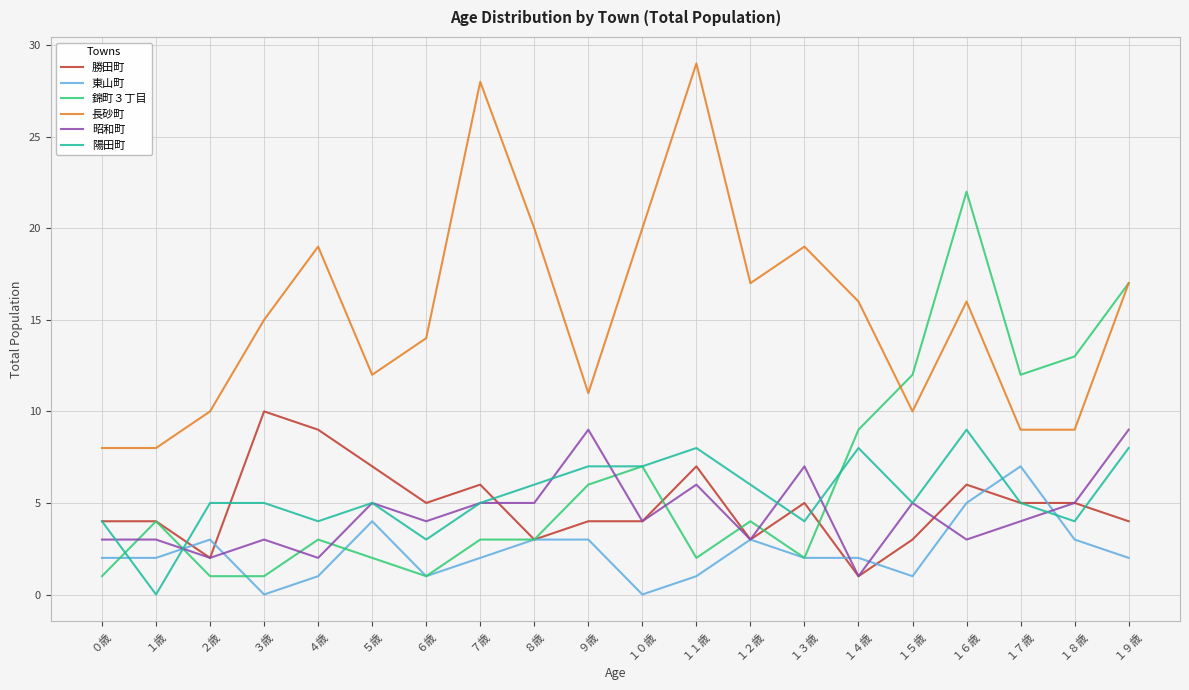

Reading left to right, what are all the values shown in this chart?

勝田町: 4	4	2	10	9	7	5	6	3	4	4	7	3	5	1	3	6	5	5	4
東山町: 2	2	3	0	1	4	1	2	3	3	0	1	3	2	2	1	5	7	3	2
錦町３丁目: 1	4	1	1	3	2	1	3	3	6	7	2	4	2	9	12	22	12	13	17
長砂町: 8	8	10	15	19	12	14	28	20	11	20	29	17	19	16	10	16	9	9	17
昭和町: 3	3	2	3	2	5	4	5	5	9	4	6	3	7	1	5	3	4	5	9
陽田町: 4	0	5	5	4	5	3	5	6	7	7	8	6	4	8	5	9	5	4	8